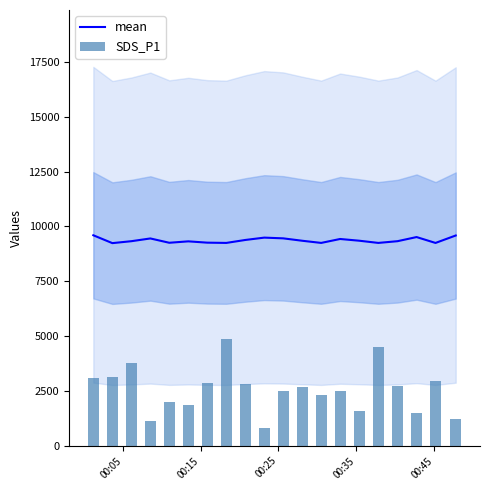

How many data points in mean are above 9344?

10